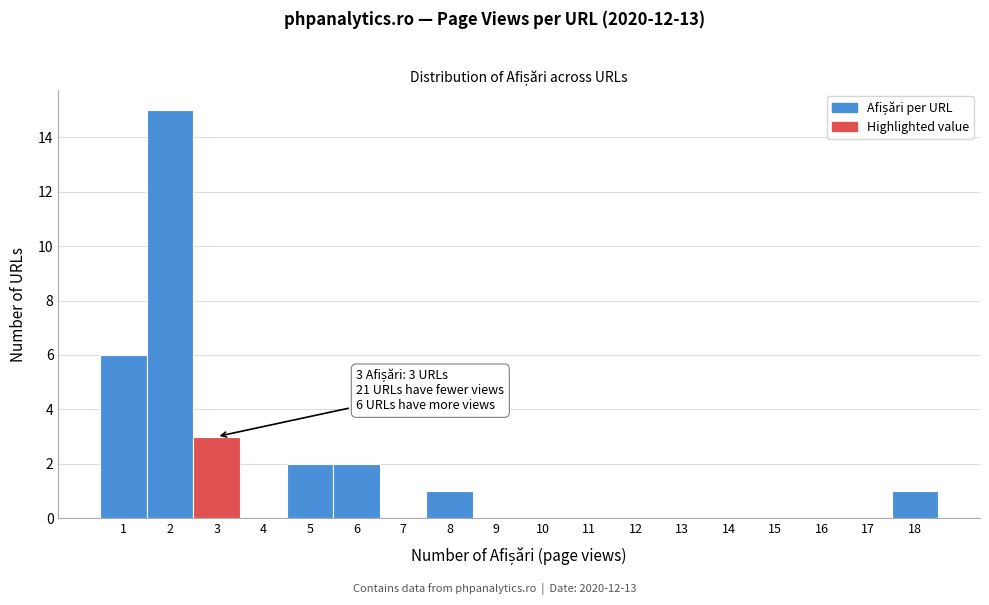

Over which range of the x-axis is the bar tallest?

1.5 to 2.5